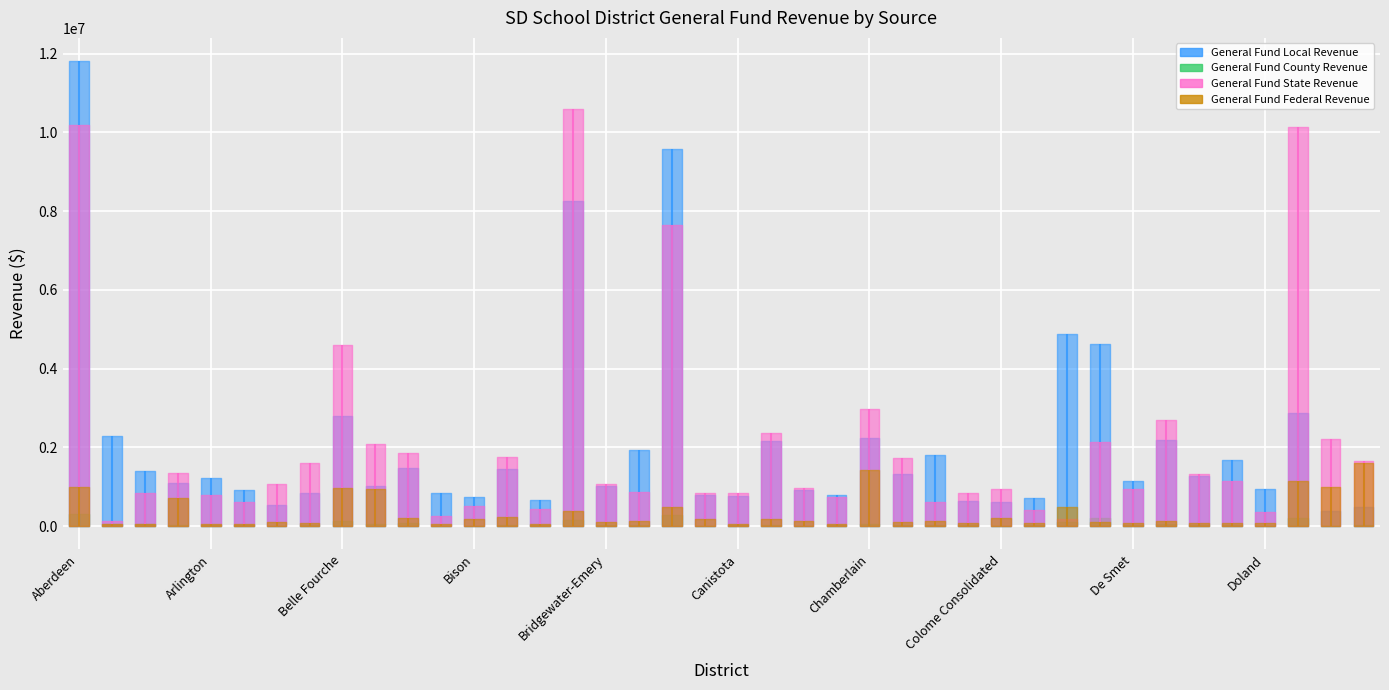

Is it true that General Fund County Revenue equals 48296.4 at Dell Rapids?

True